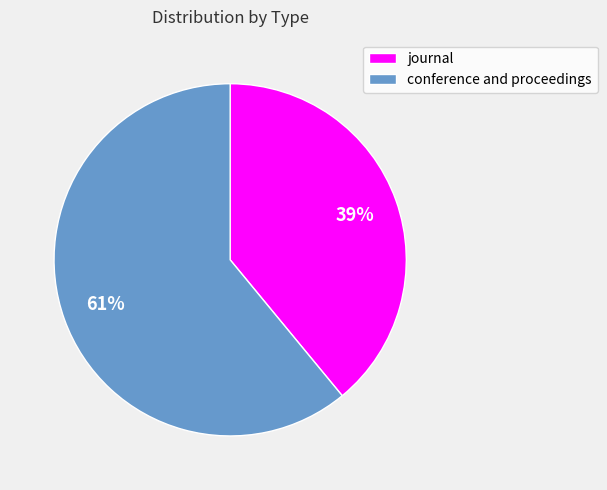

True or false: journal accounts for 39% of the total.

True